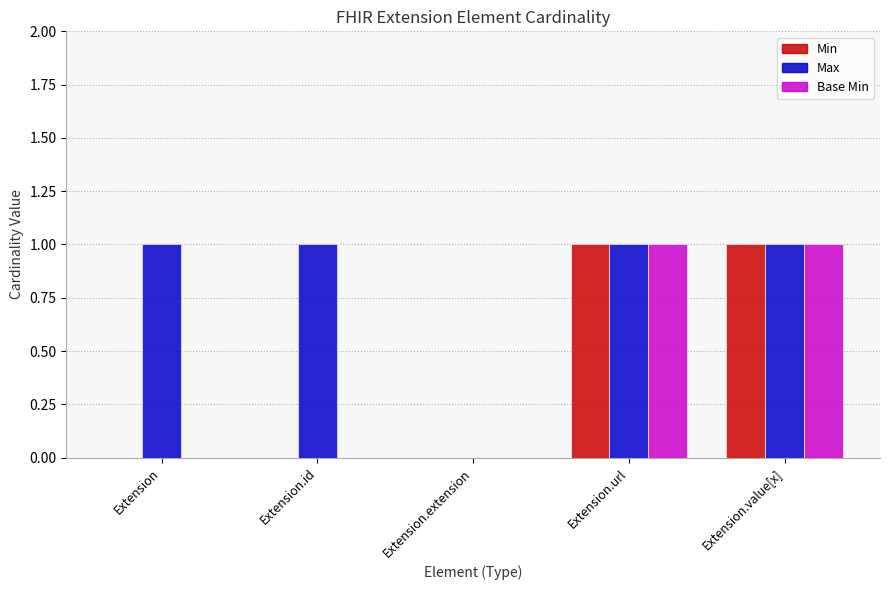

The Min series shows 1 at Extension. True or false?

False